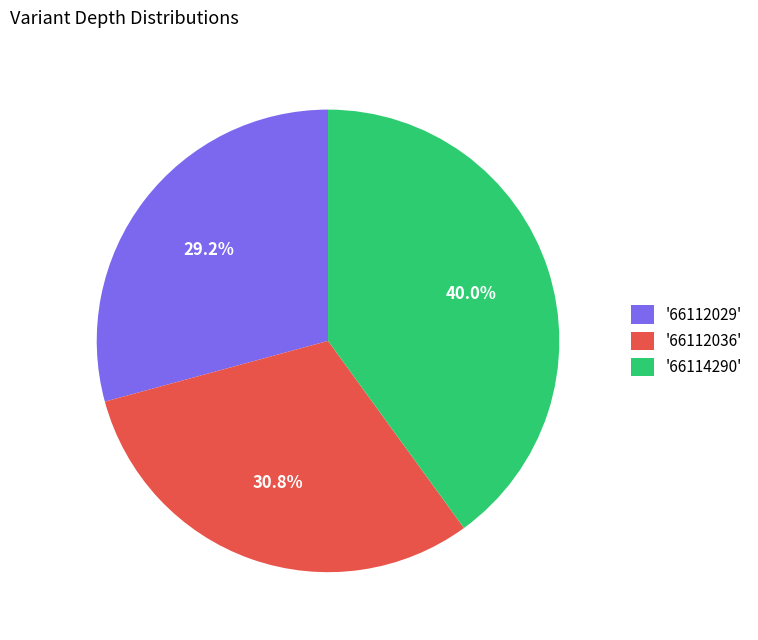

Which slice is the smallest?

'66112029'